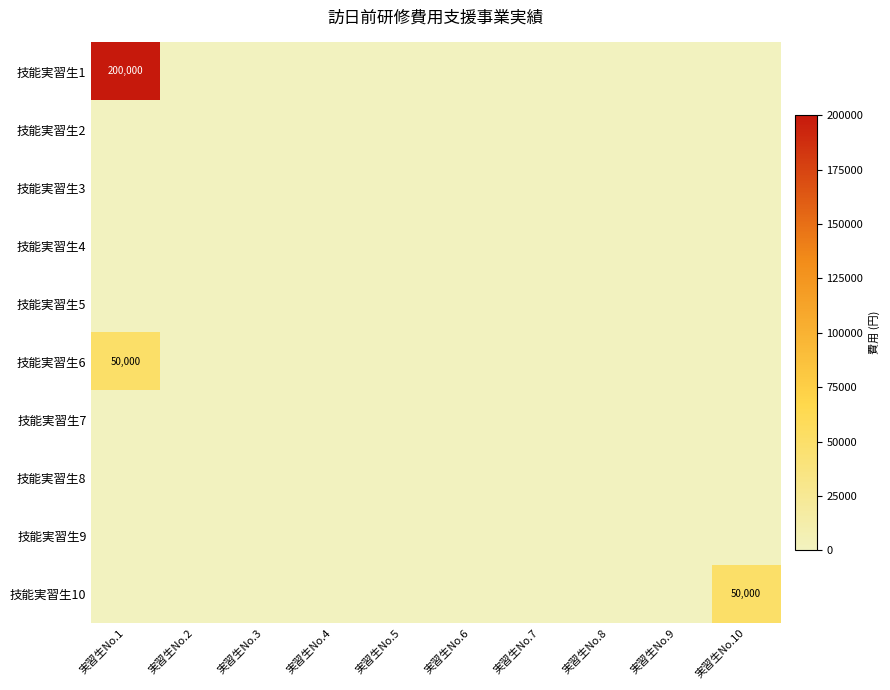

The value of 技能実習生2 at 実習生No.2 is 0. True or false?

True